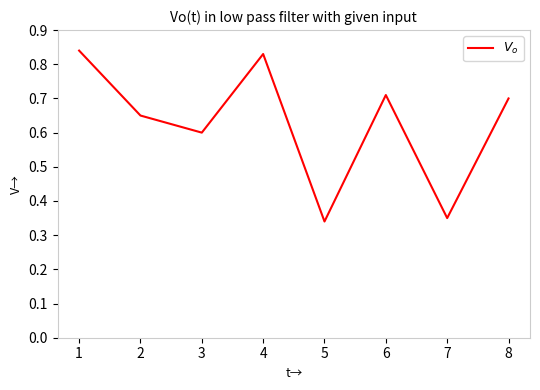

Which category has the lowest value across all series?

5